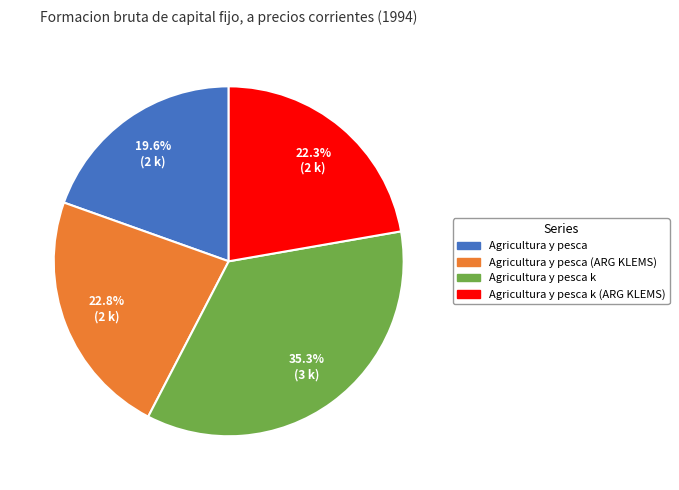

Is it true that Agricultura y pesca is 20% of the pie?

True